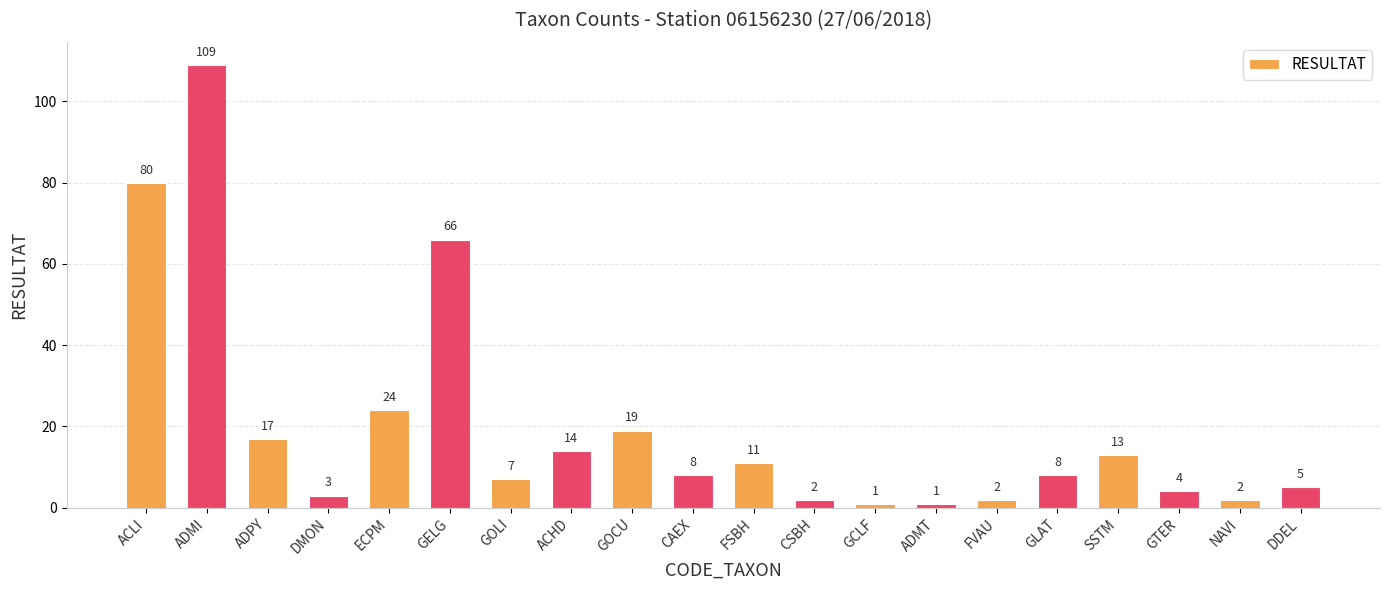

The value at ECPM is 41. True or false?

False